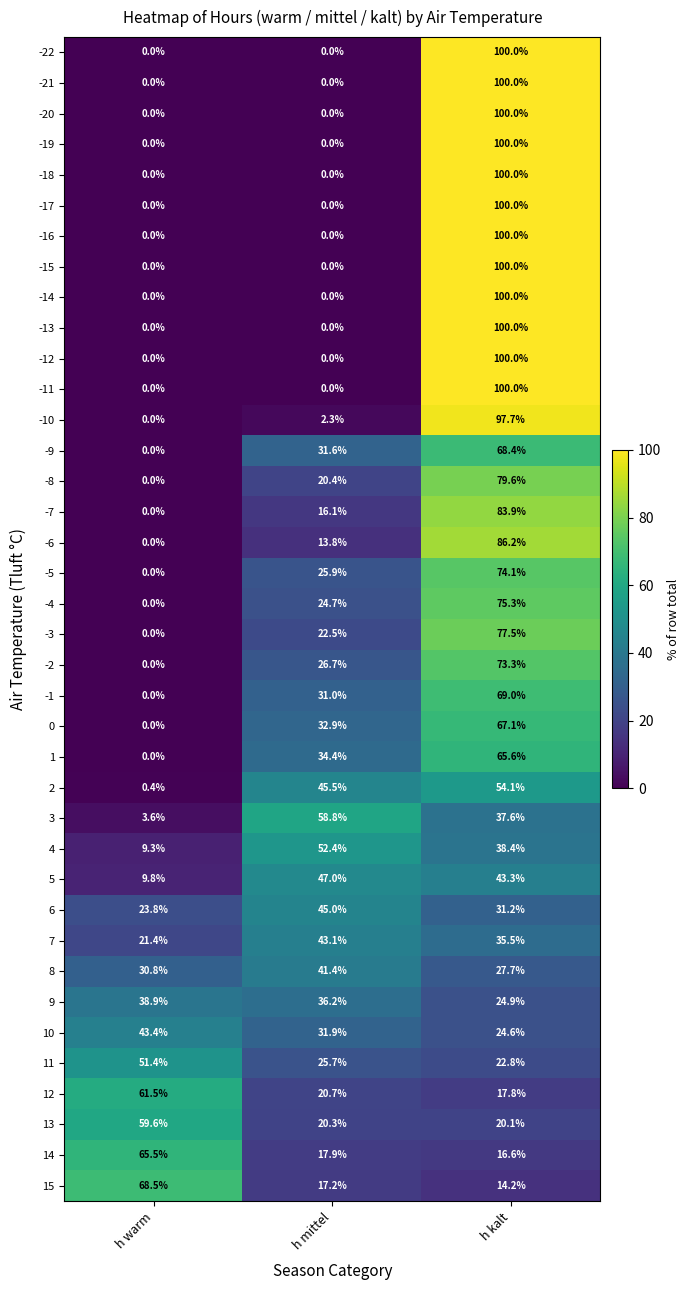

True or false: -4 has a value of 37.2 at h mittel.

False